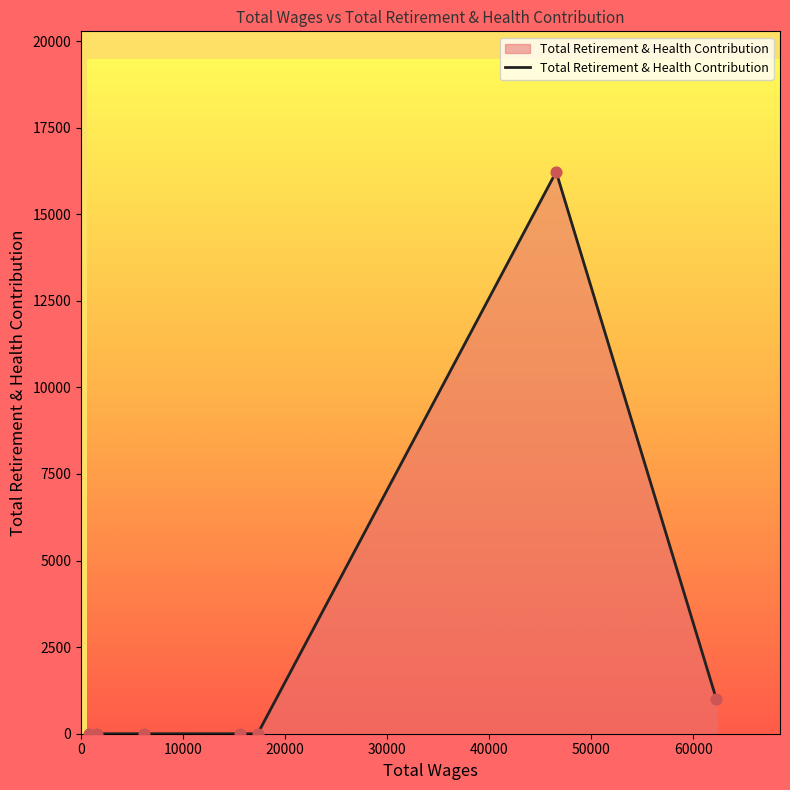

What is the maximum value shown in the chart?

16225